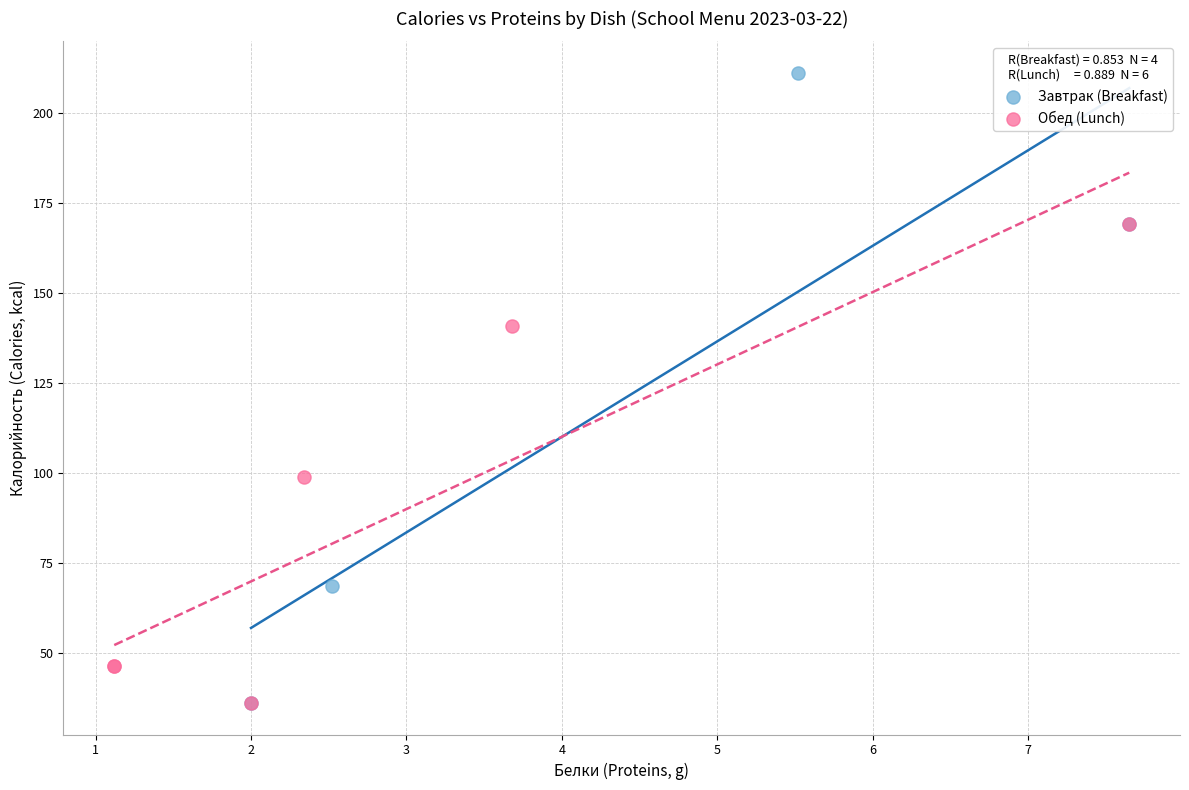

Which series reaches the maximum Y coordinate?

Завтрак (Breakfast)